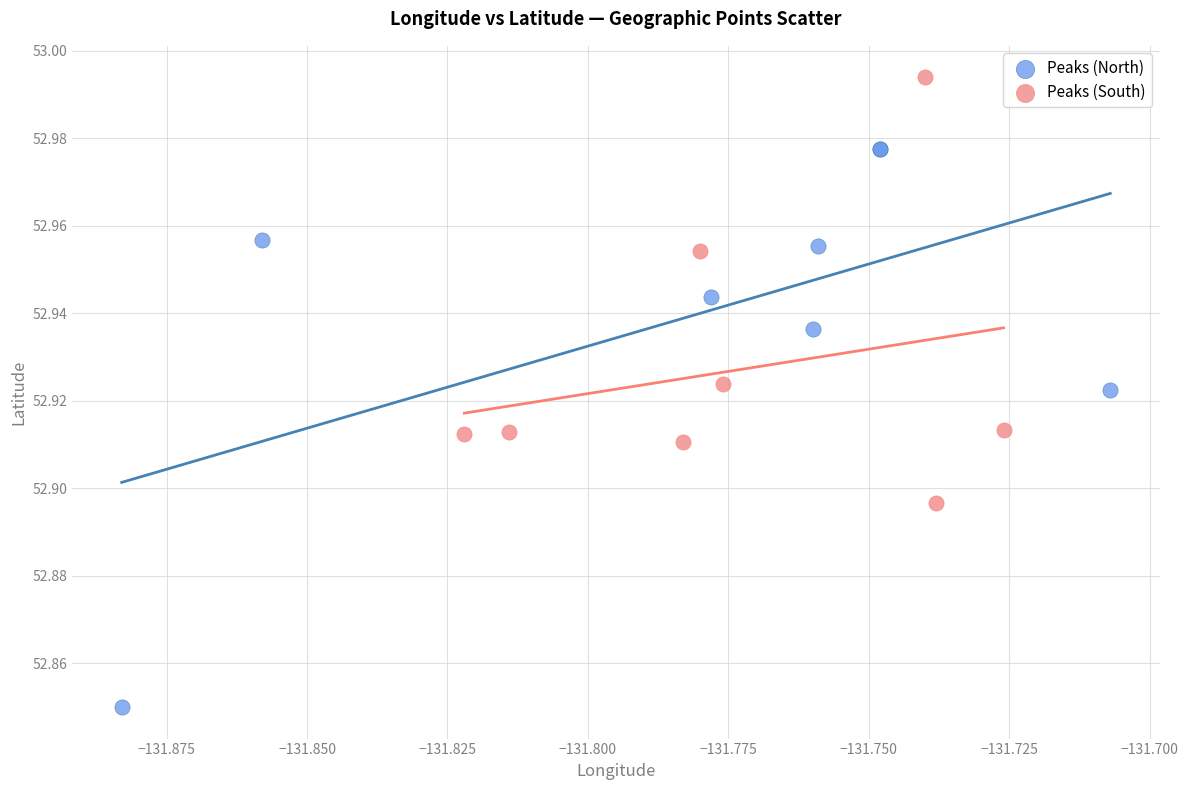

Which series has the largest Y range (max minus min)?

Peaks (North)